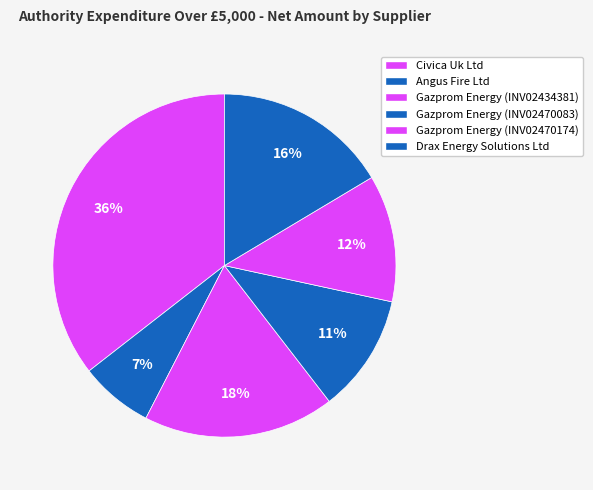

Between Angus Fire Ltd and Civica Uk Ltd, which is larger?

Civica Uk Ltd